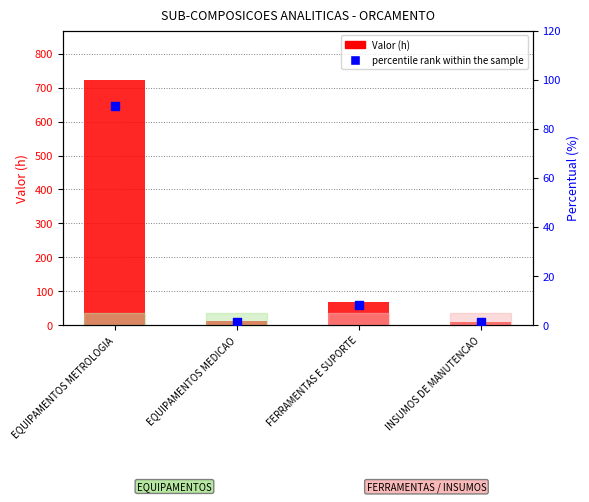

Which series contains the lowest Y value?

percentile rank within the sample